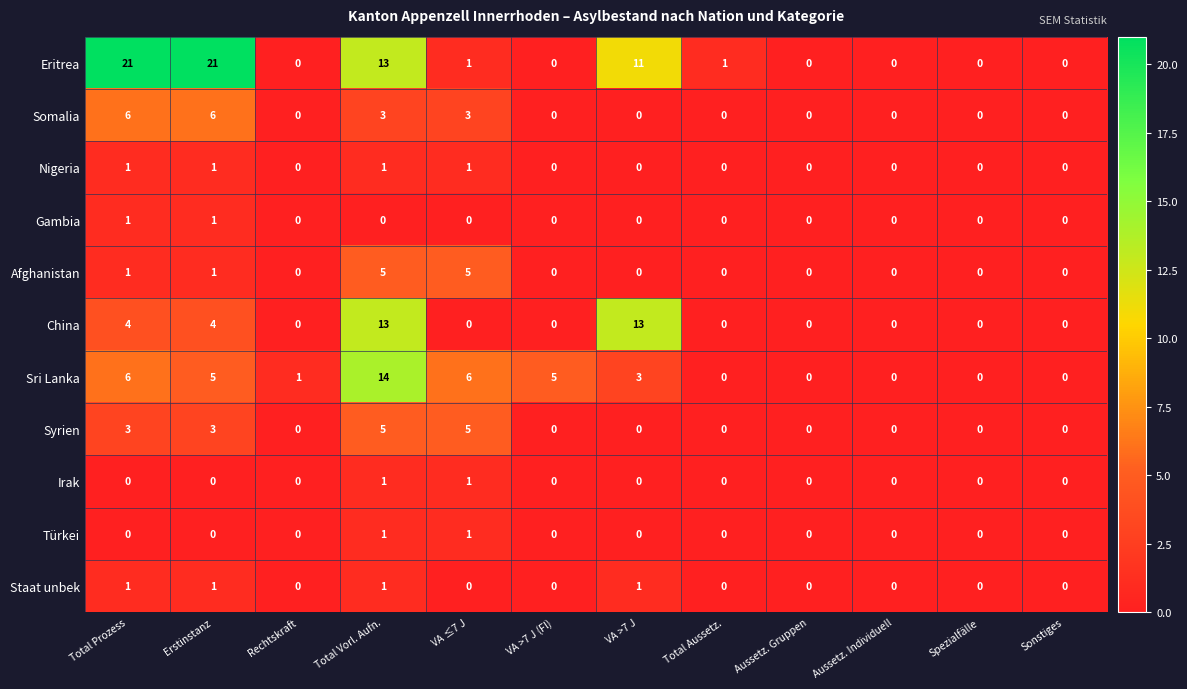

What is the difference between the maximum and minimum values in the Syrien series?

5